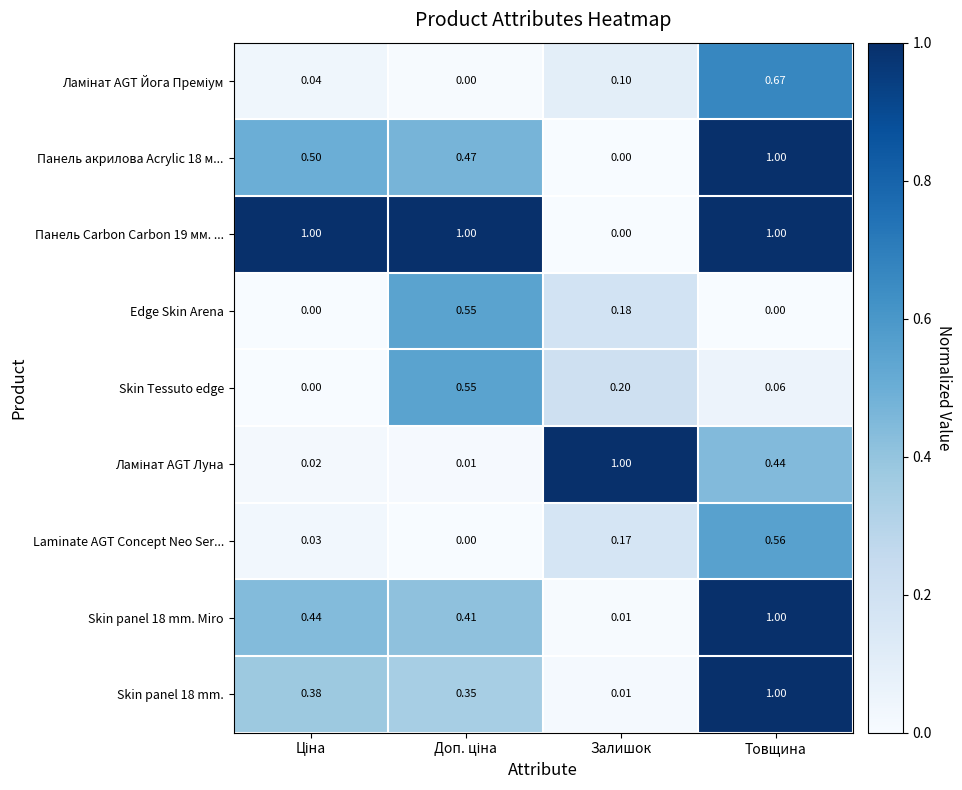

How many data points does each series have?

4